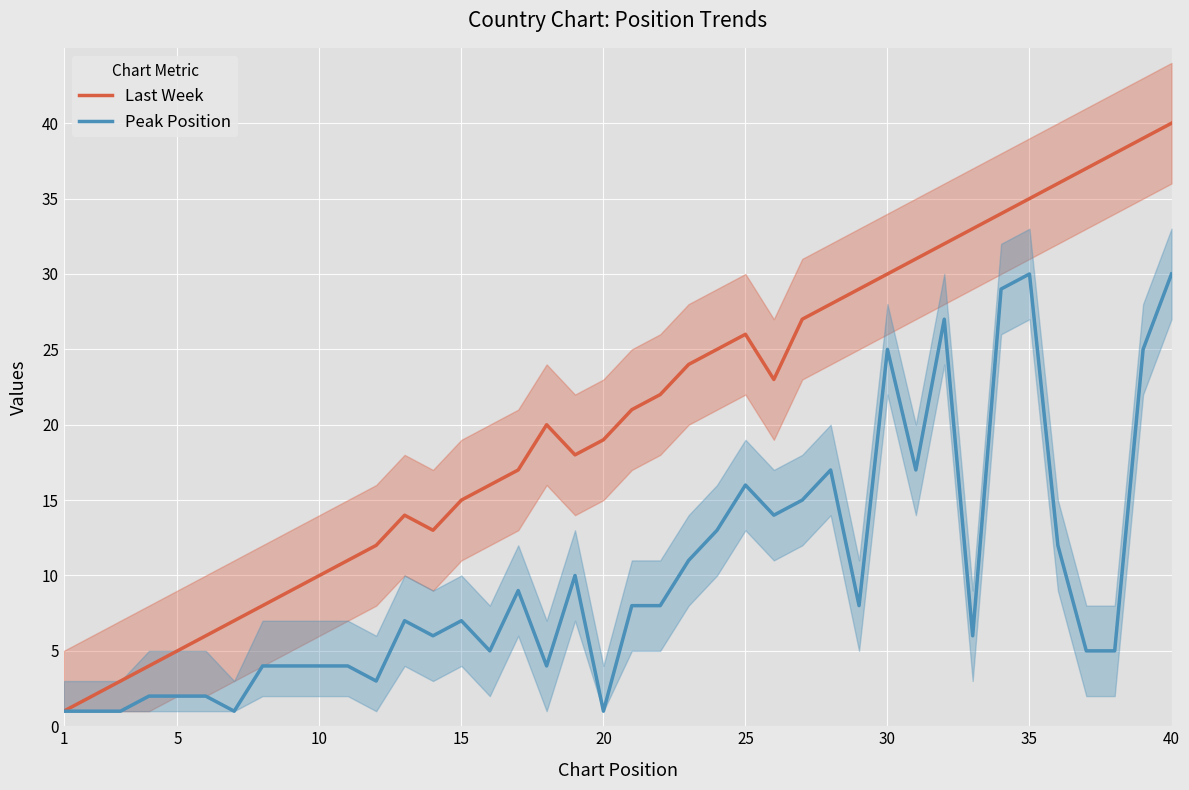

Which series has the largest total across all categories?

Last Week